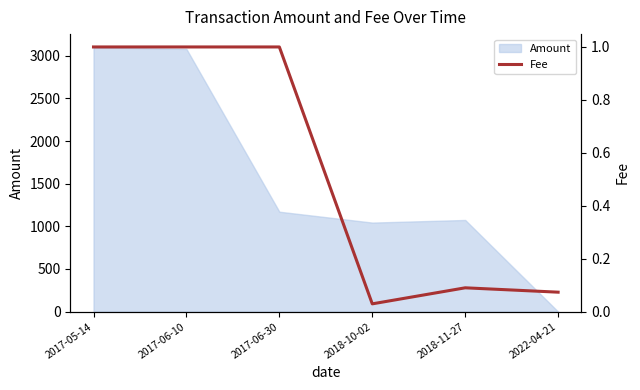

What is the label of the 6th point from the right?

2017-05-14